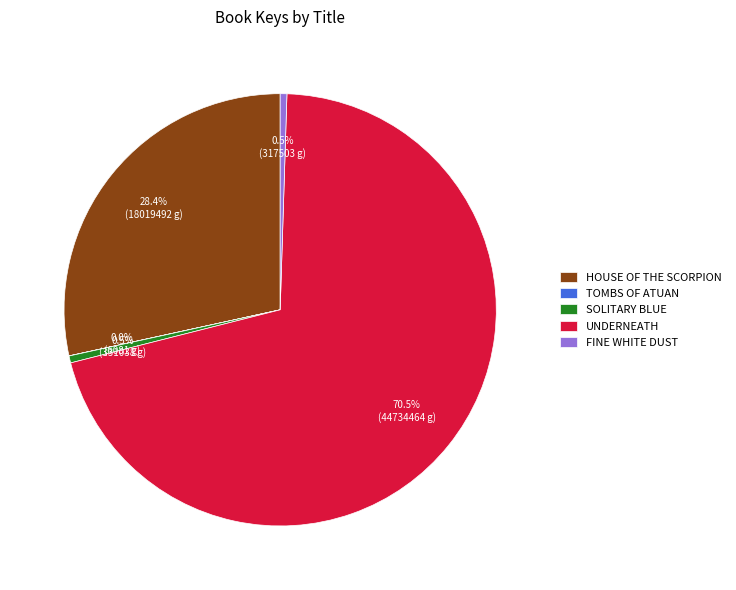

Is there any slice that represents more than half of the pie?

Yes